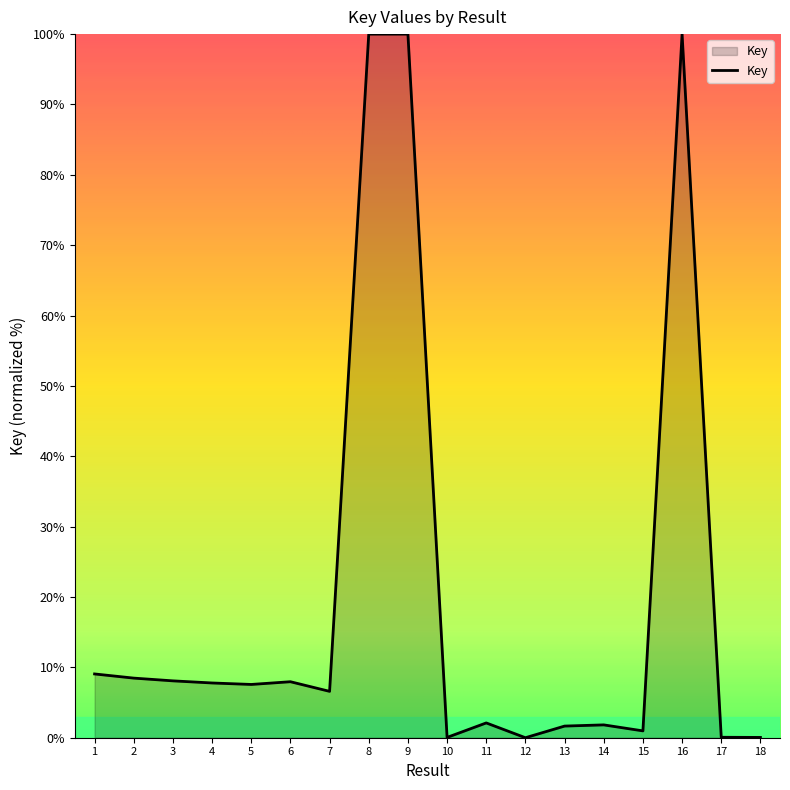

The chart shows a value of 0.0 at 10. True or false?

True